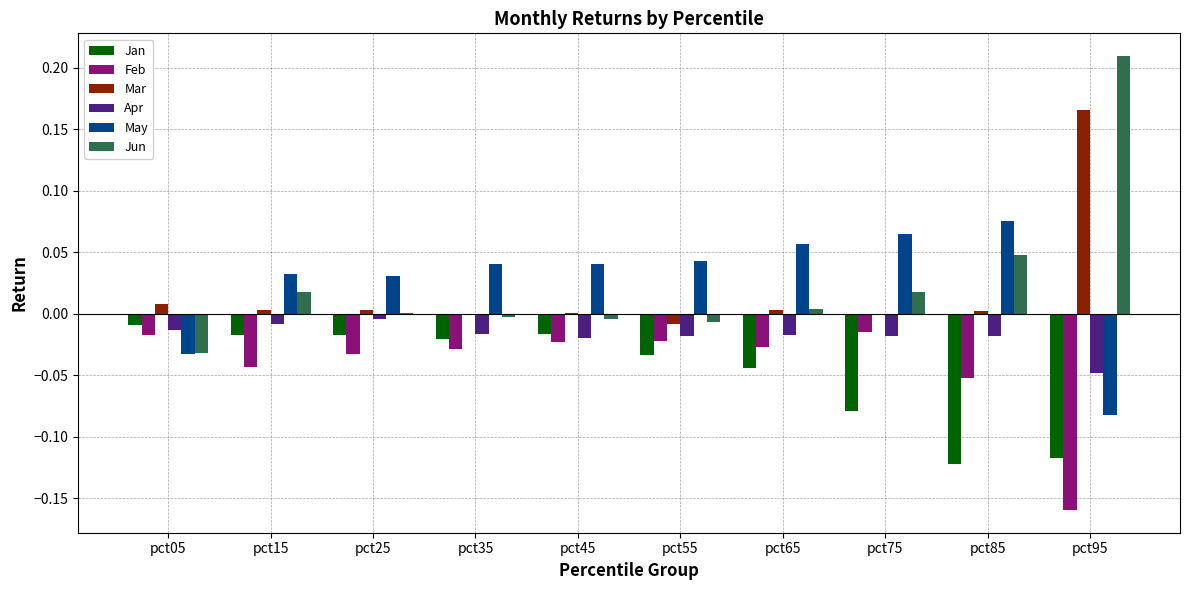

The Apr series shows -0.0 at pct15. True or false?

True